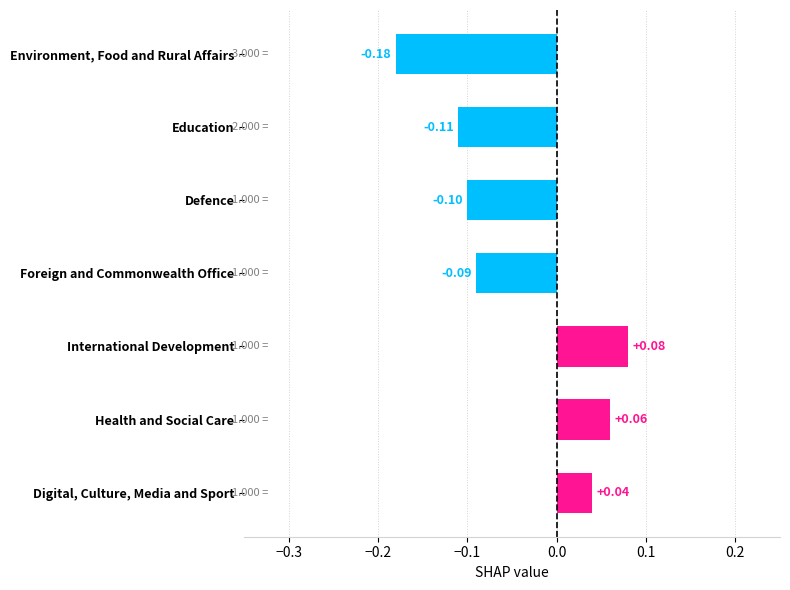

The chart shows a value of 0 at Digital, Culture, Media and Sport. True or false?

False